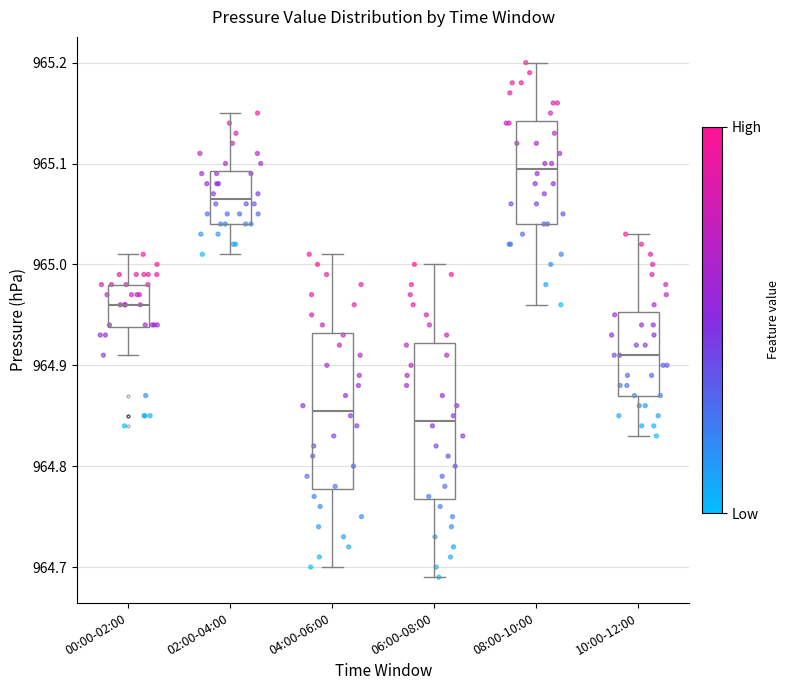

Reading left to right, read every box against the y-axis: the position of its median line, the range the box covers, and the ends of its whiskers. The values are not printed on the chart, so give them approximately, as read against the axis.

00:00-02:00: median 964.96, box 964.94 to 964.98, whiskers 964.91 to 965.01
02:00-04:00: median 965.07, box 965.04 to 965.09, whiskers 965.01 to 965.15
04:00-06:00: median 964.86, box 964.78 to 964.93, whiskers 964.70 to 965.01
06:00-08:00: median 964.85, box 964.77 to 964.92, whiskers 964.69 to 965.00
08:00-10:00: median 965.10, box 965.04 to 965.14, whiskers 964.96 to 965.20
10:00-12:00: median 964.91, box 964.87 to 964.95, whiskers 964.83 to 965.03